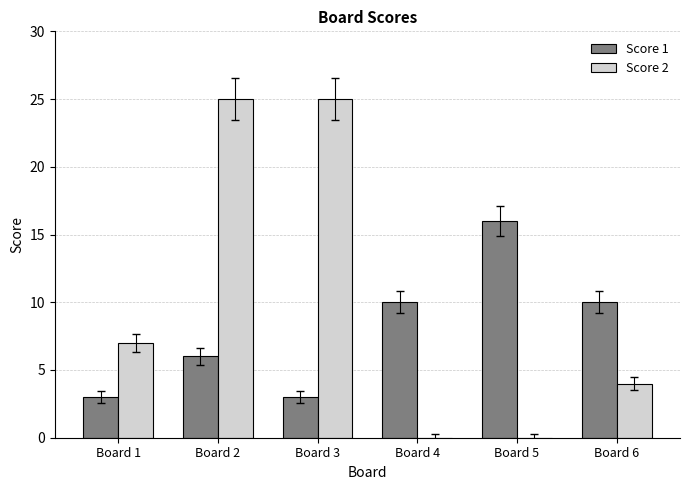

What is the maximum value for Score 2?

25